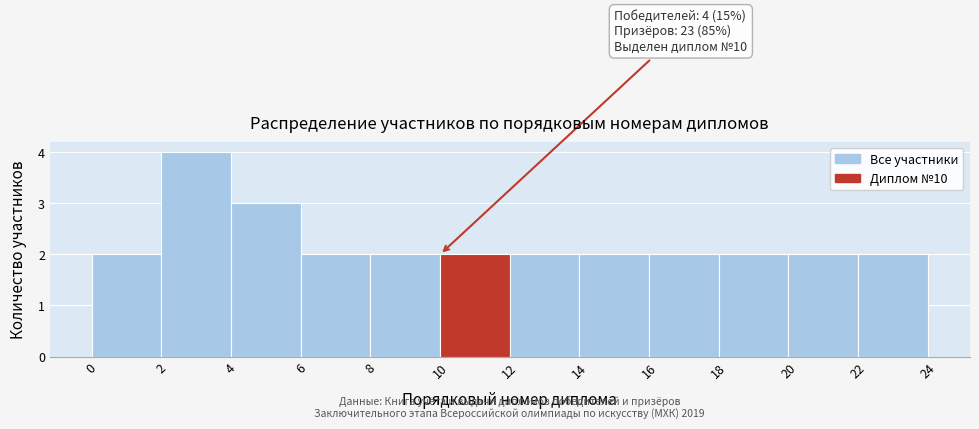

Over which range of the x-axis is the bar tallest?

2 to 4